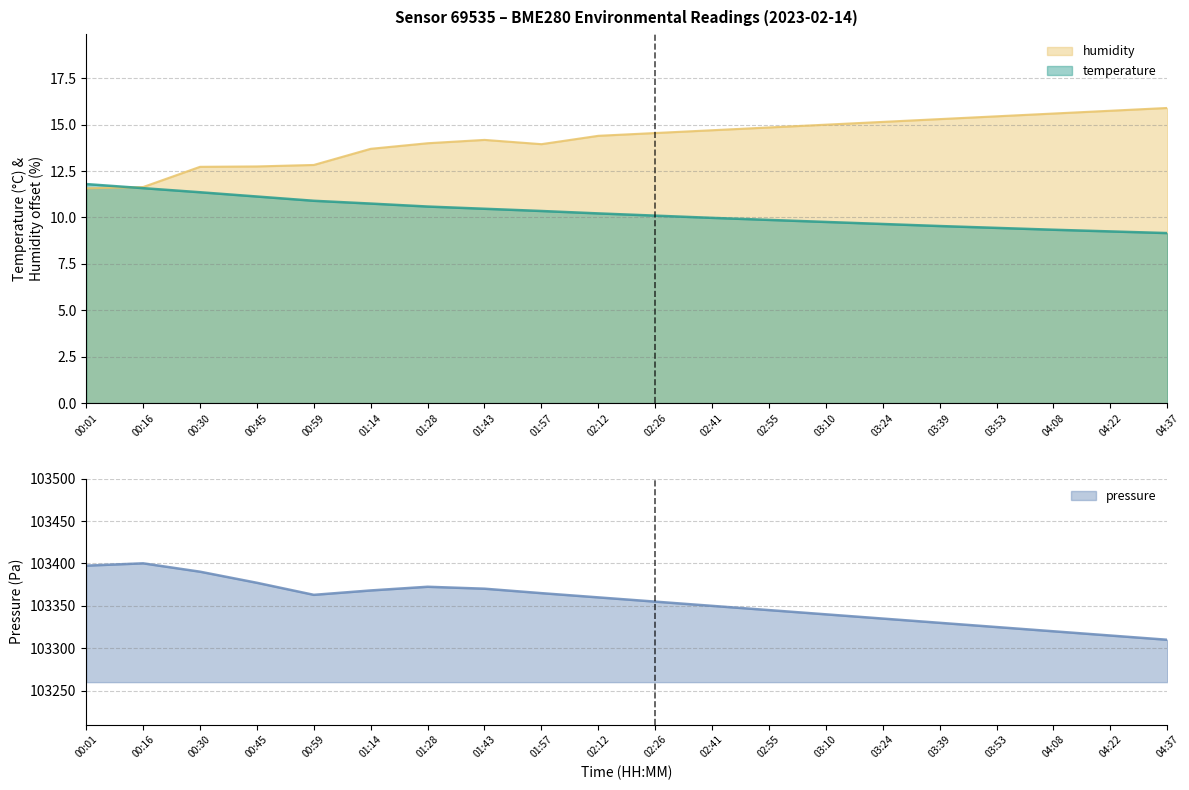

At which category does the chart reach its peak across all series?

00:16